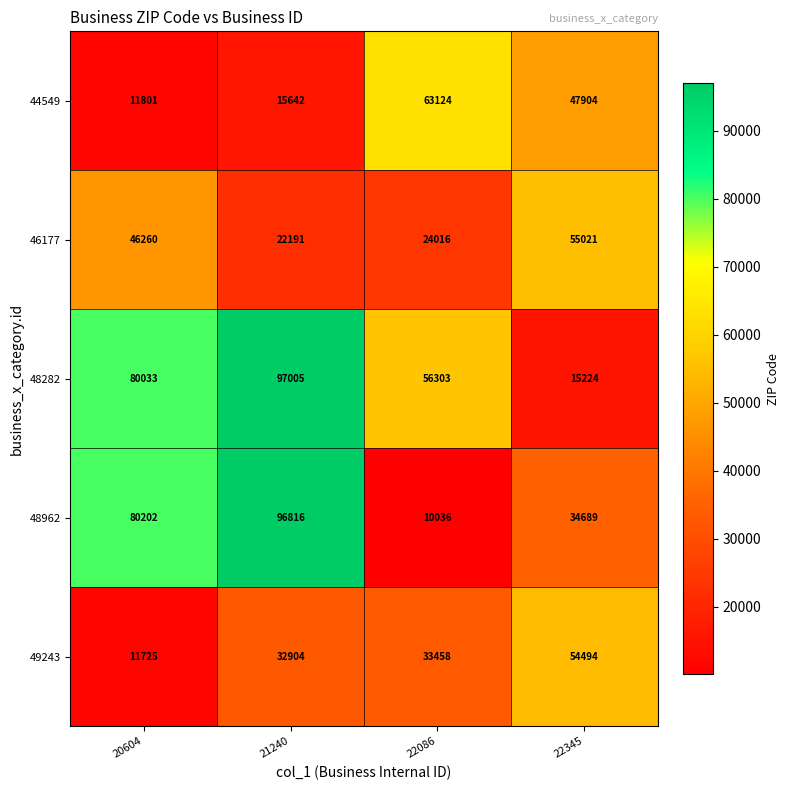

What is the total value across all series at 22086?

186937